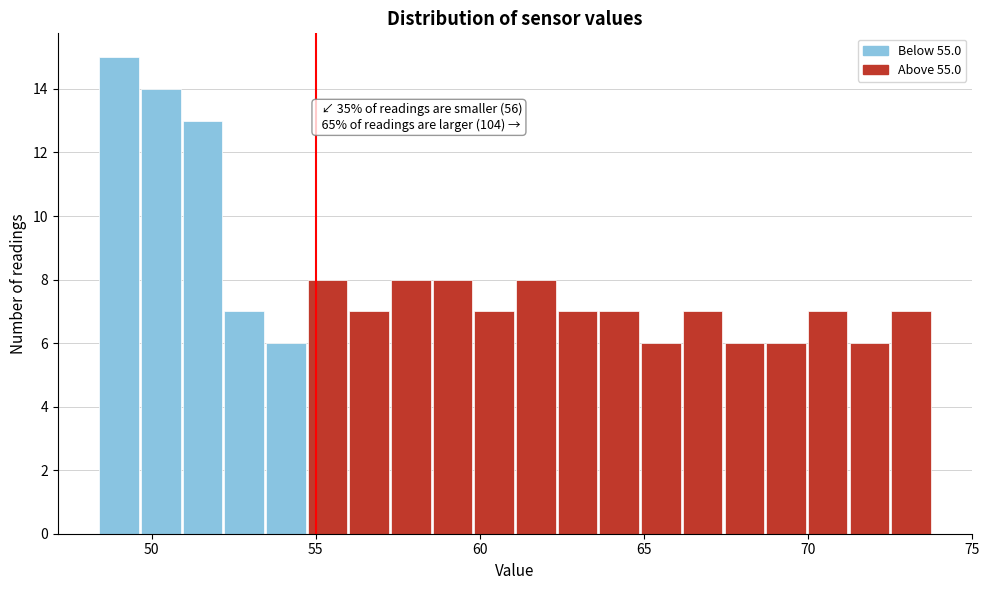

Around what value on the x-axis is the tallest bar? Give the approximate position of its centre, as read against the axis.

49.0